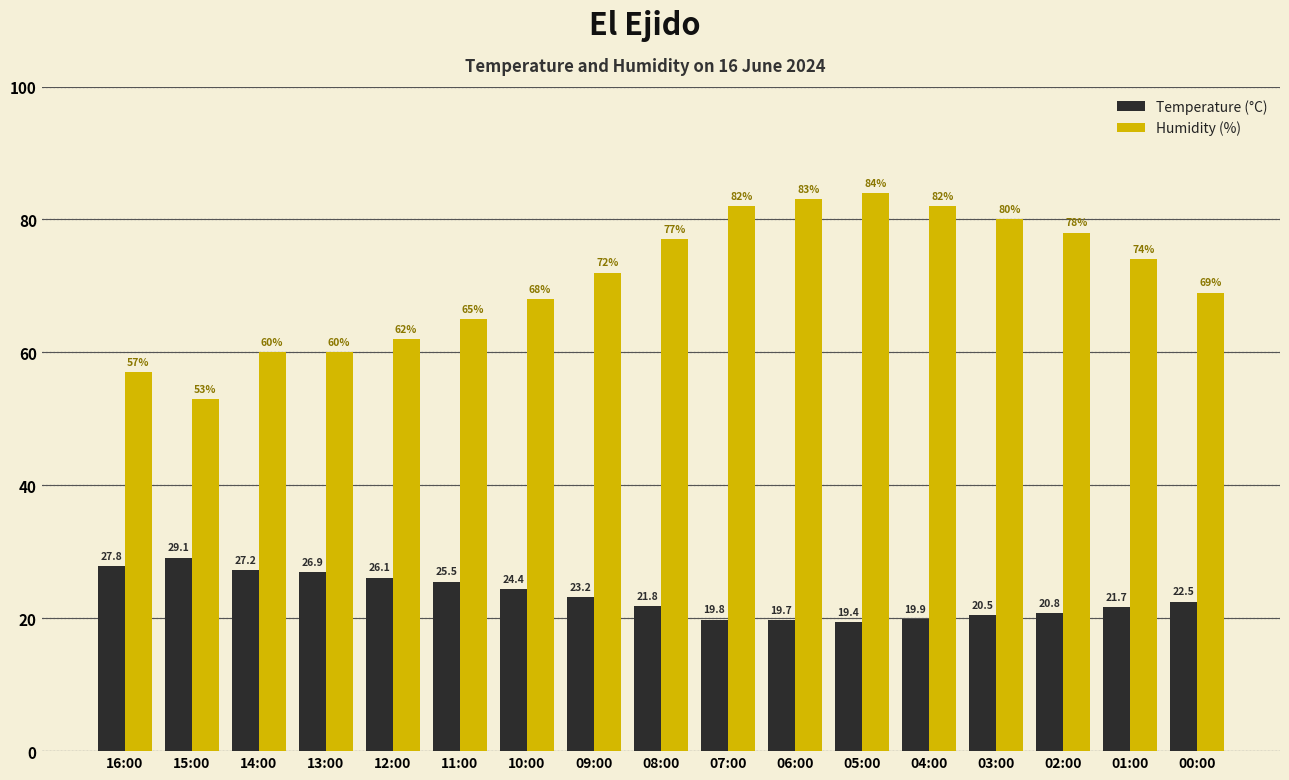

What is the sum of the Humidity (%) values at 03:00 and 10:00?

148.0